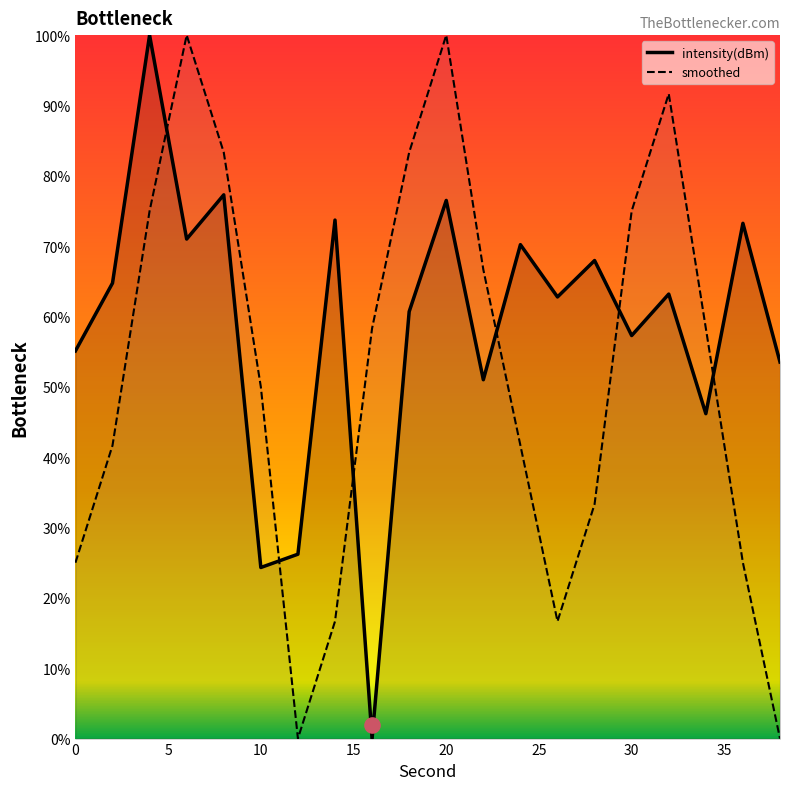

What is the total value across all series at 20?

176.5